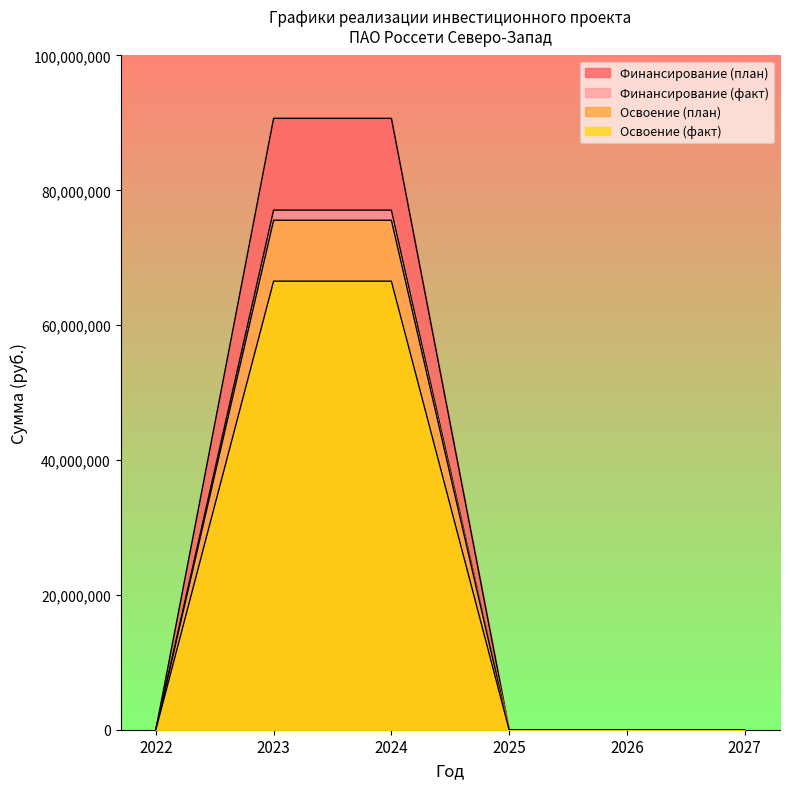

Is it true that Освоение (факт) equals 45635348 at 2027?

False